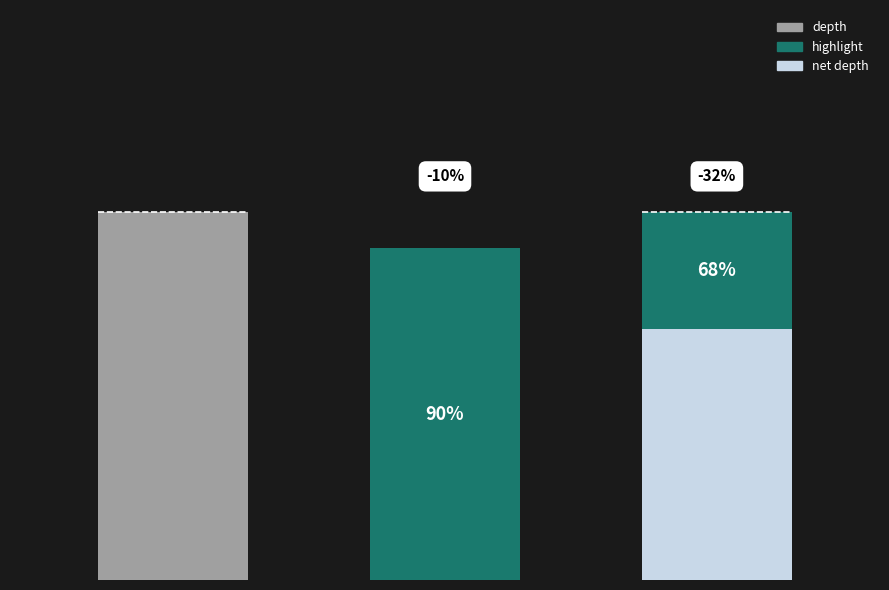

How many bars are there in total?

3